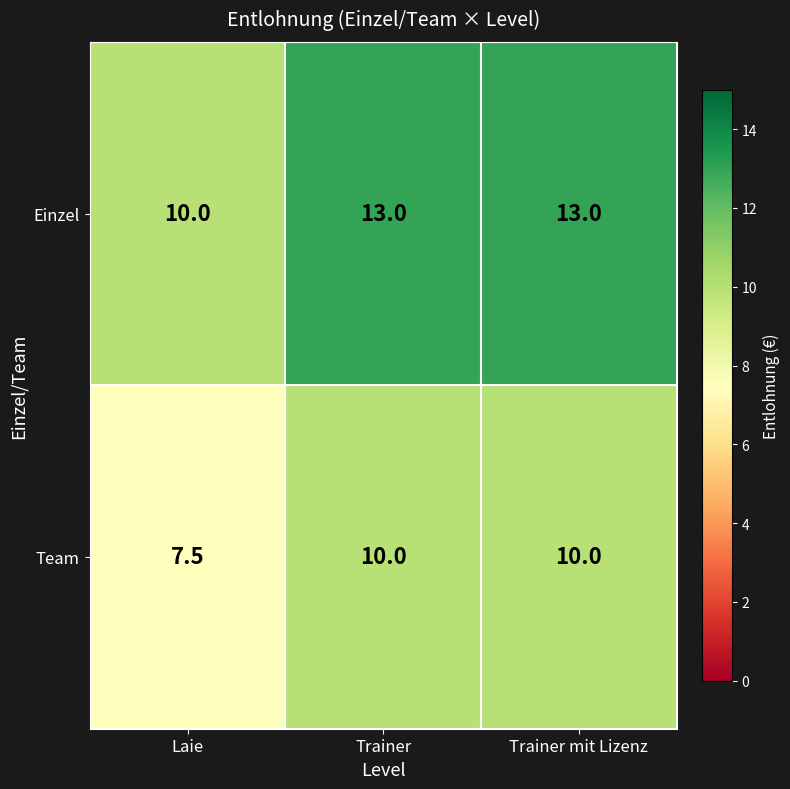

What is the difference between the maximum and minimum values in the Team series?

2.5